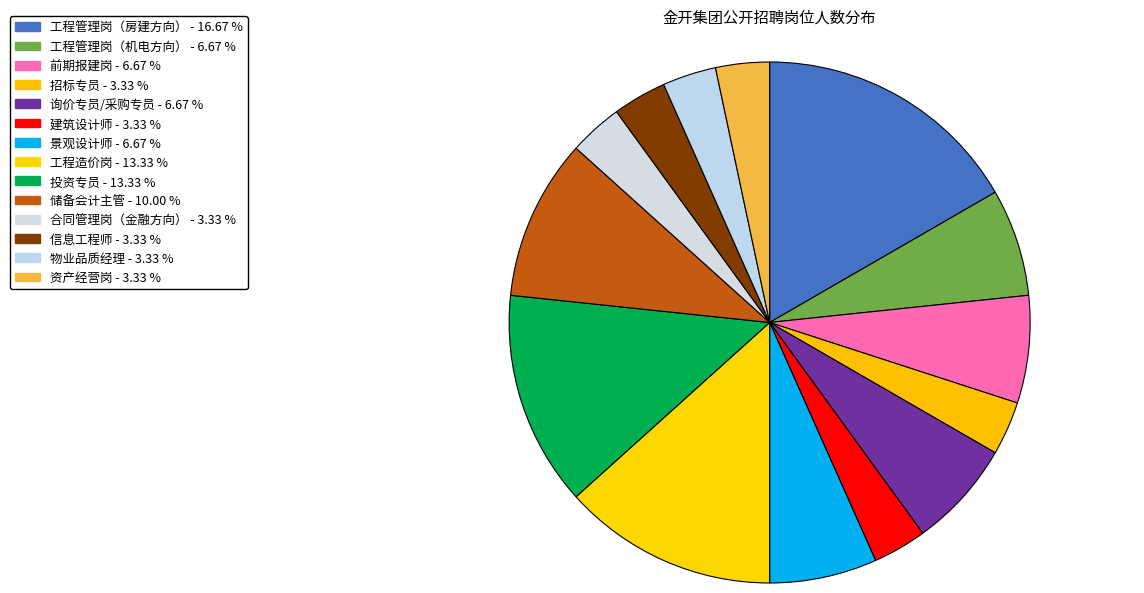

Count the number of slices in the pie.

14